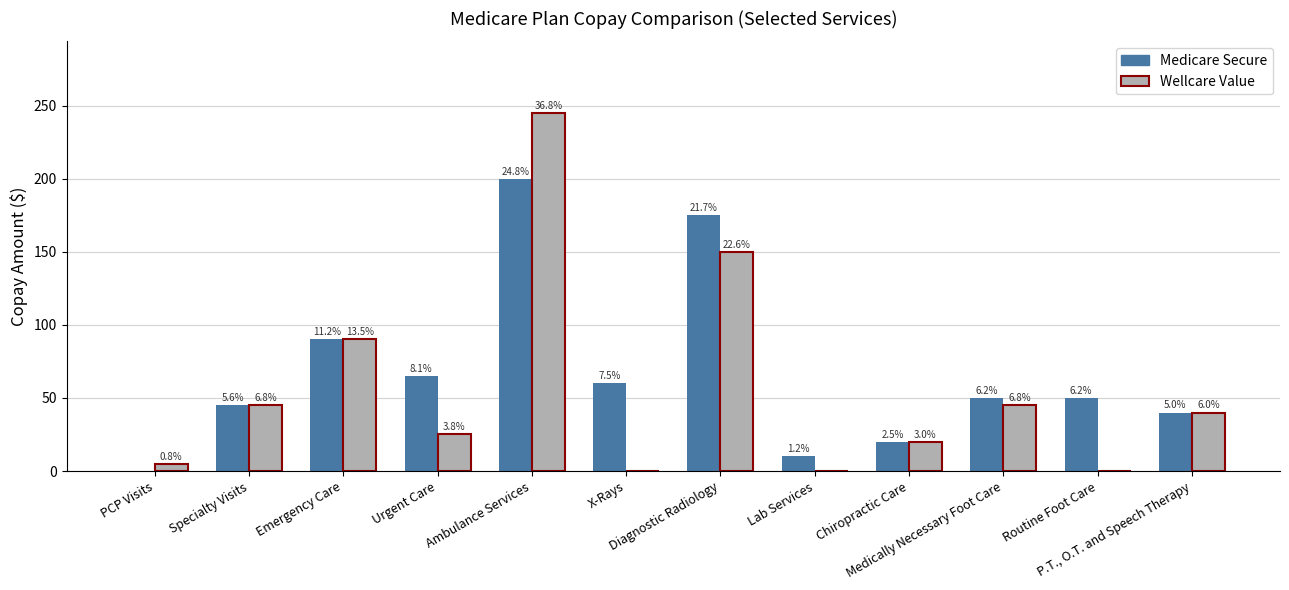

Rank the series by their average value, from highest to lowest.

Medicare Secure, Wellcare Value